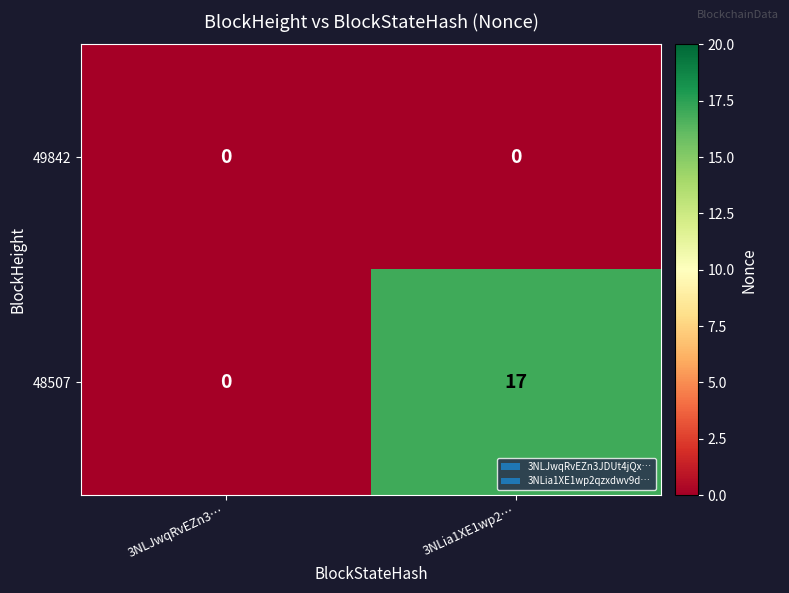

What is the difference between the highest and lowest values at 3NLia1XE1wp2…?

17